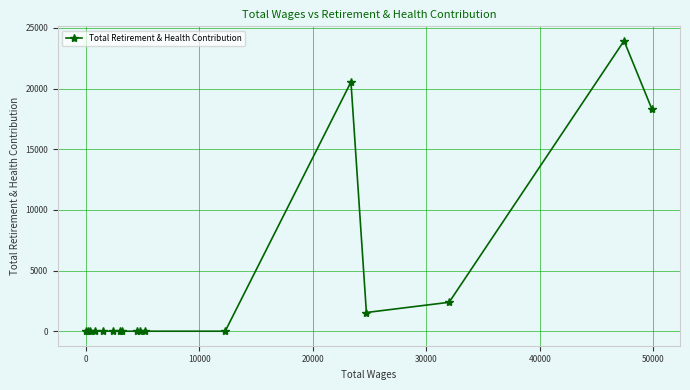

What is the greatest value displayed?

23939